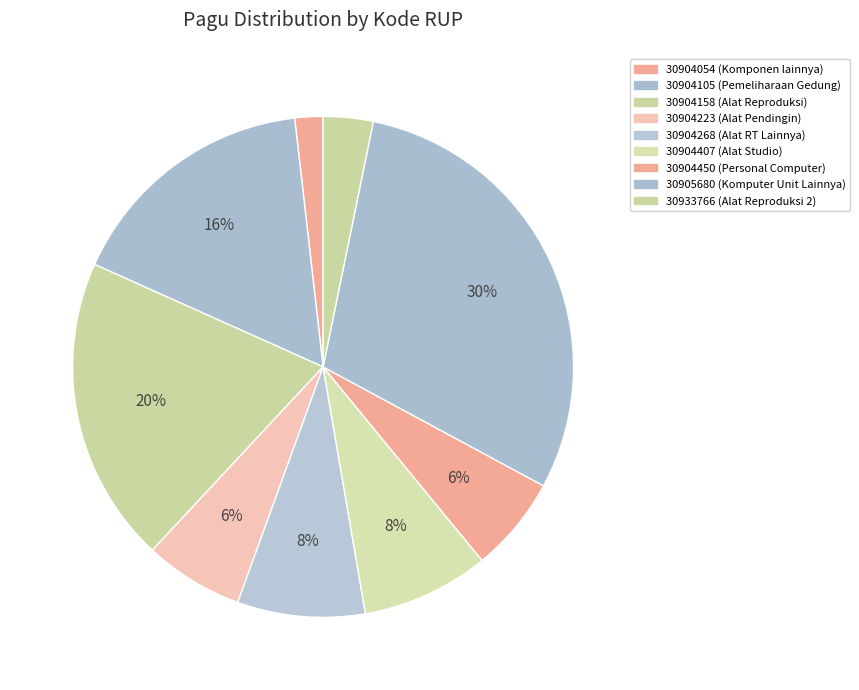

The 30905680 slice represents 35% of the pie. True or false?

False